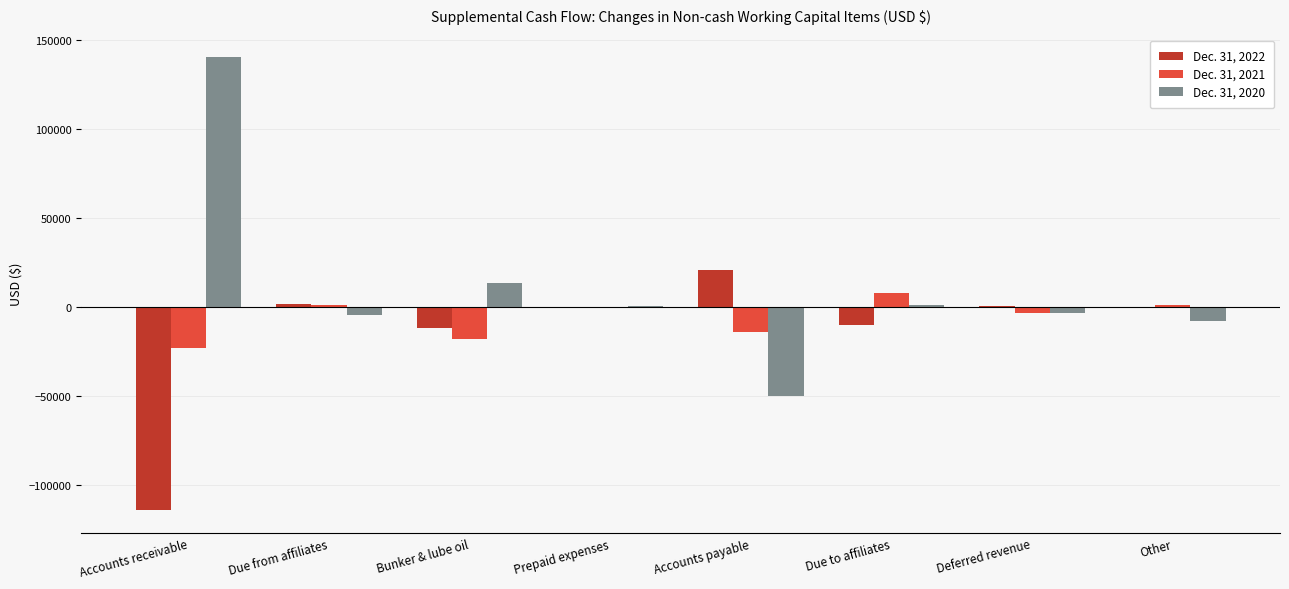

What is the highest value of the Dec. 31, 2022 series?

21065